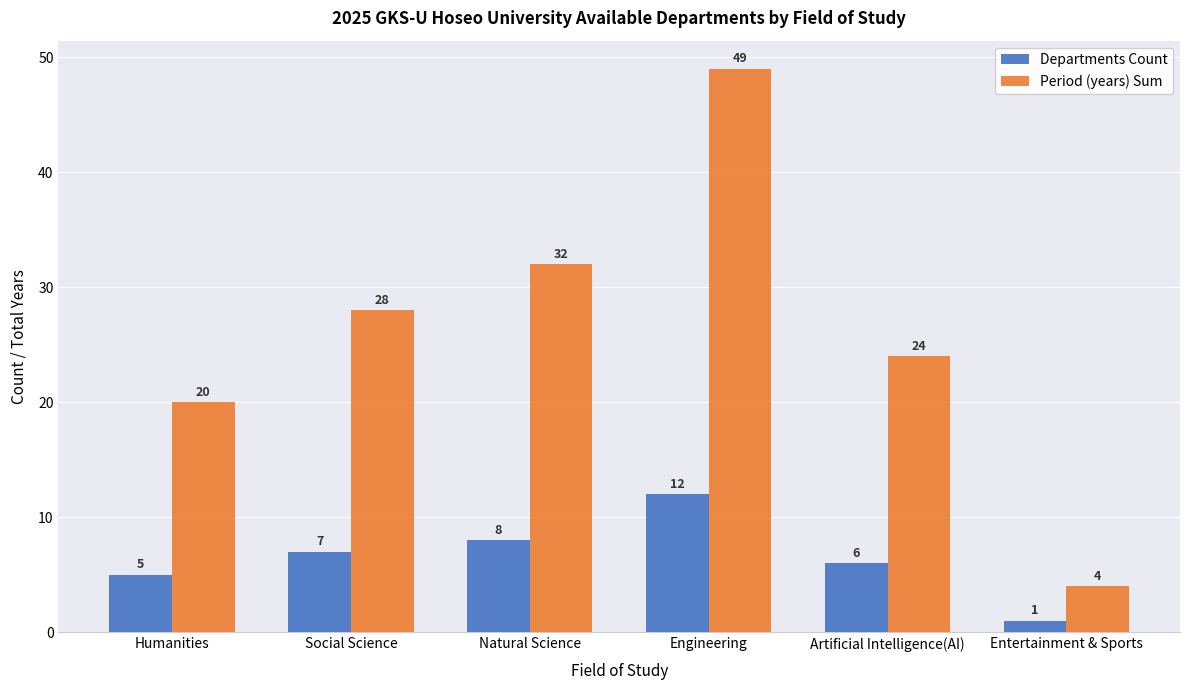

How many bars are there in total?

12